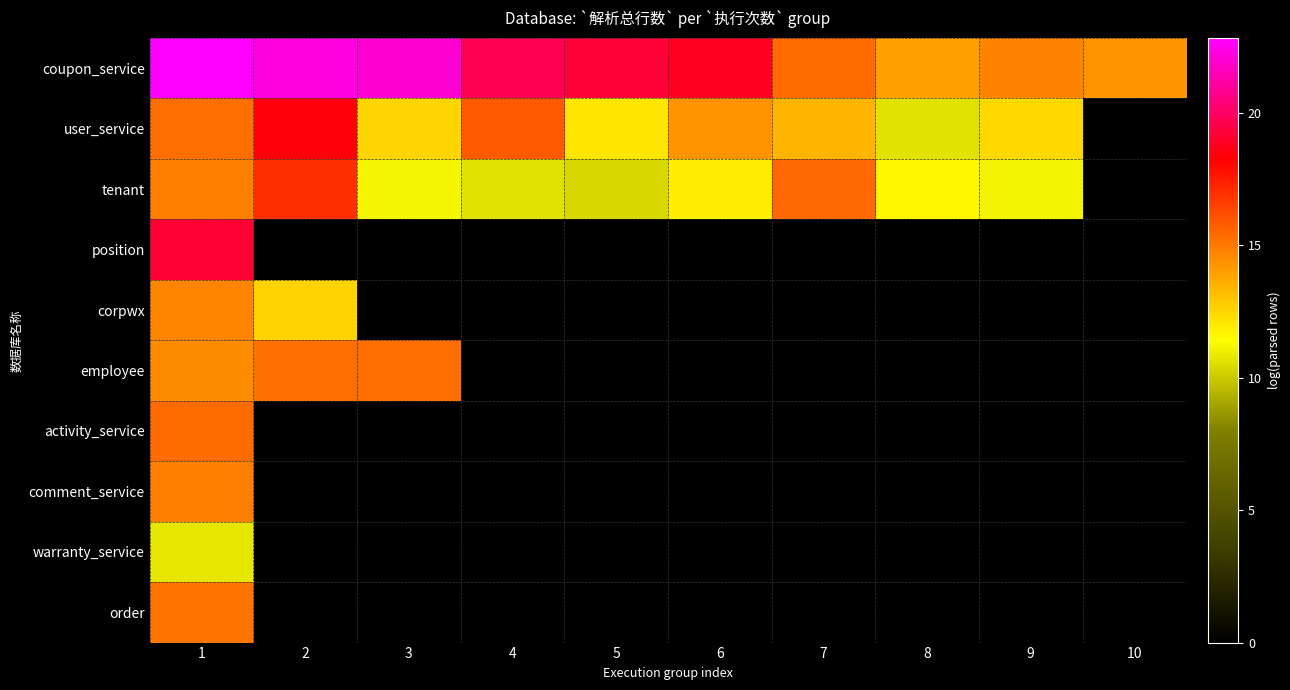

What is the spread (max minus min) of values at 10?

14.3